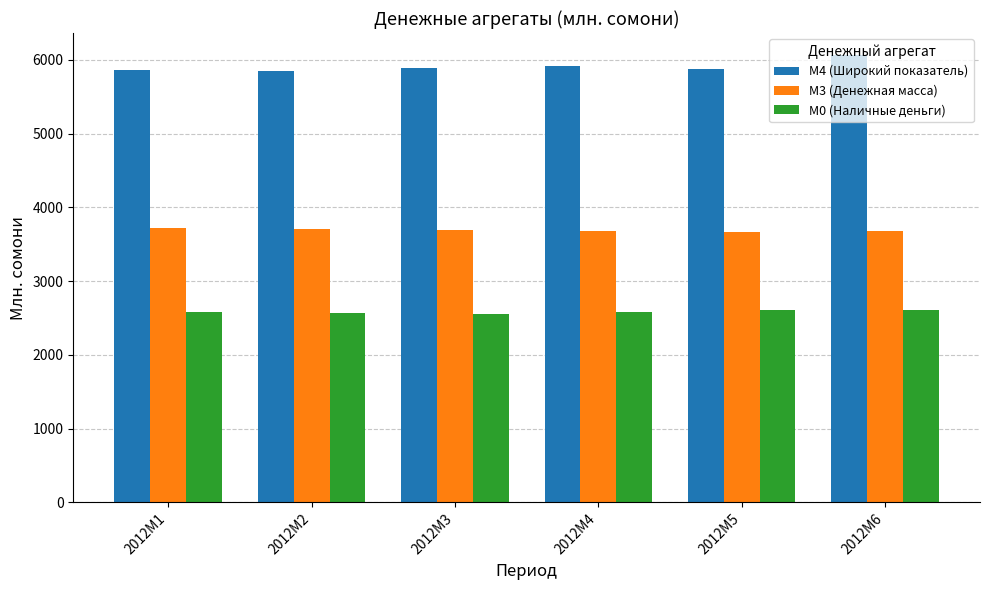

The value of M3 (Денежная масса) at 2012M5 is 3666.9. True or false?

True